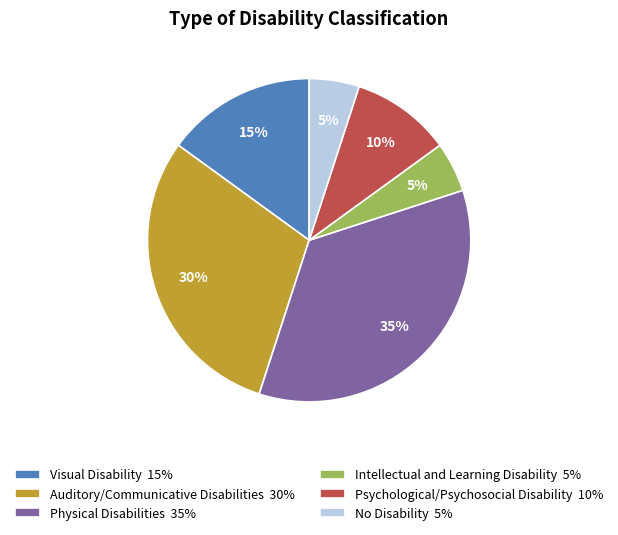

Is there any slice that represents more than half of the pie?

No